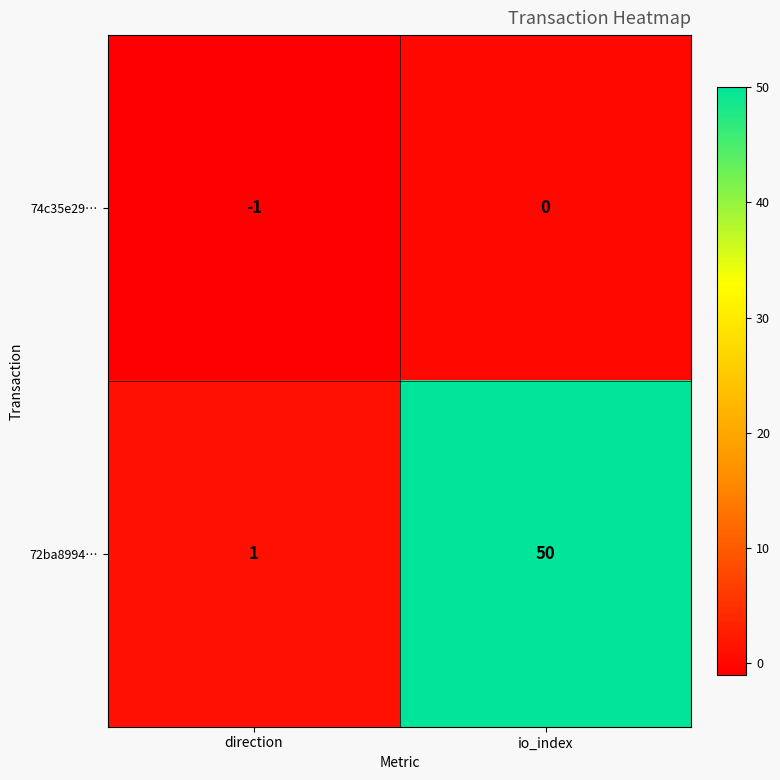

What is the sum of all 72ba8994… values?

51